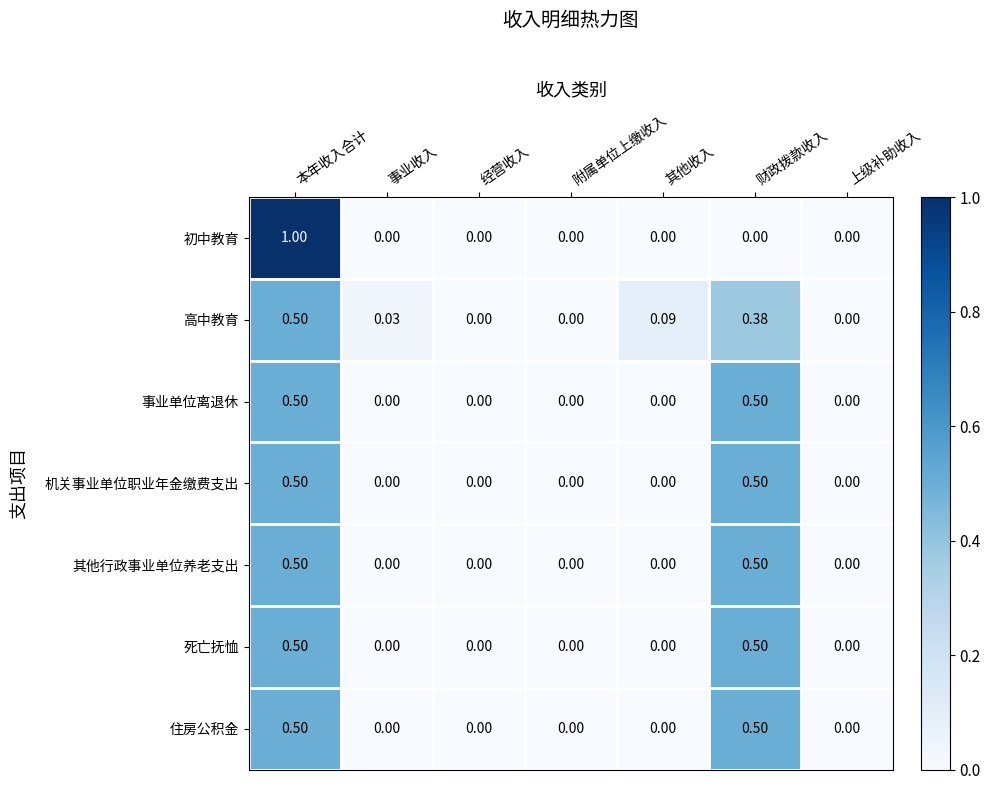

Count the number of categories in the chart.

7